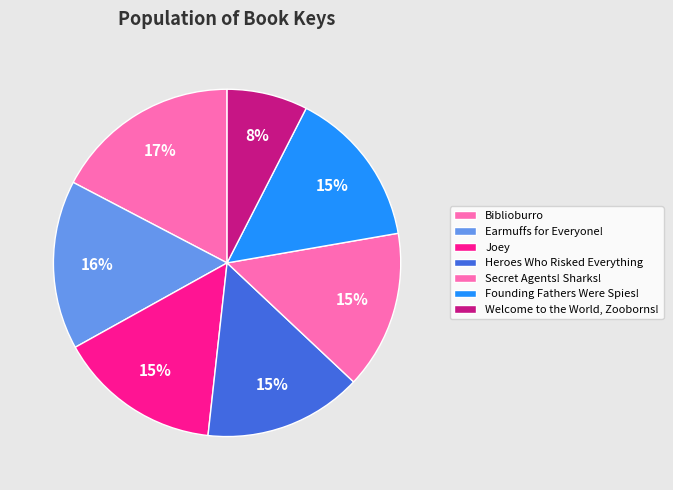

How many slices are in this pie chart?

7